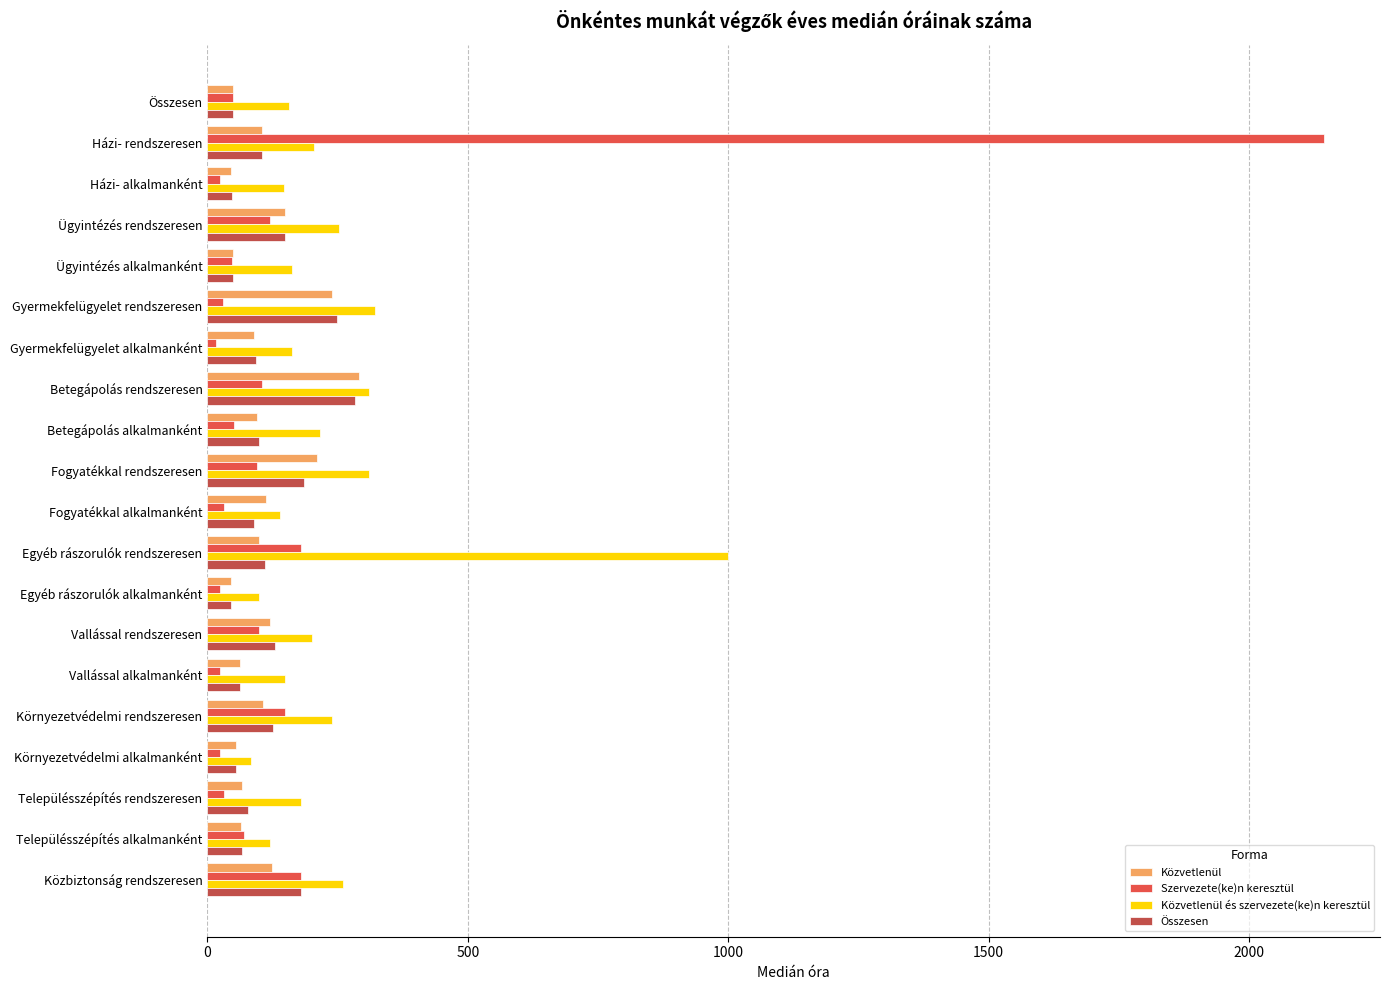

Count the number of categories in the chart.

20